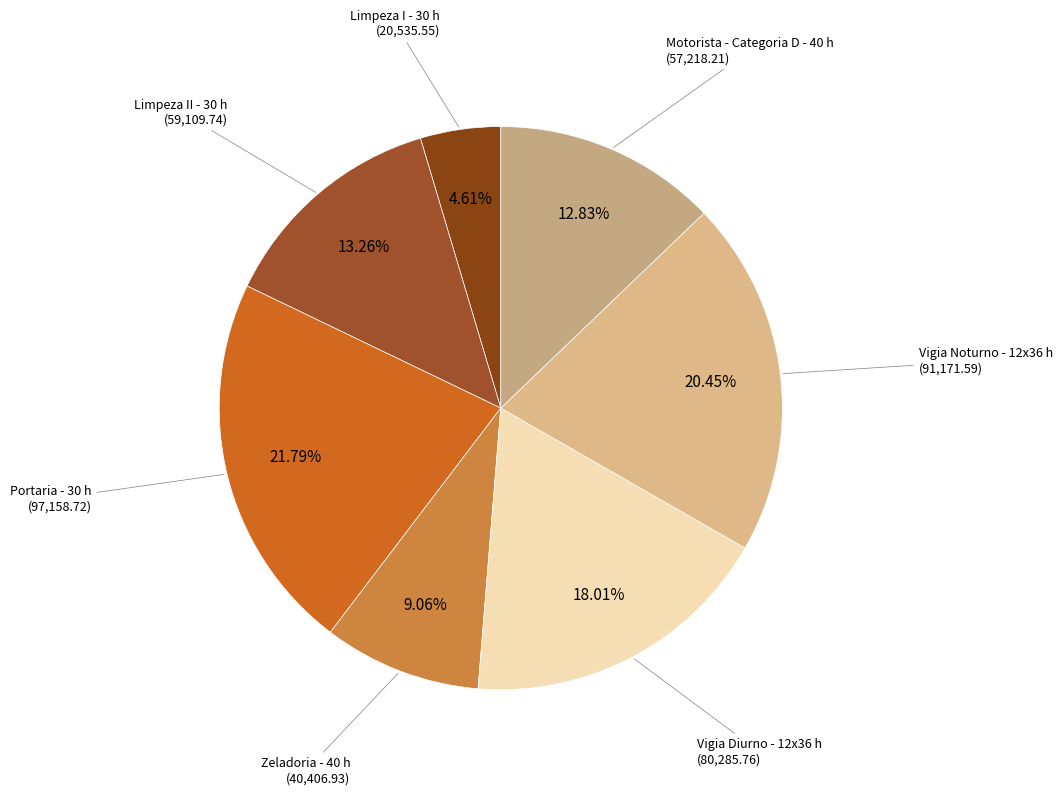

How many segments does this pie chart have?

7